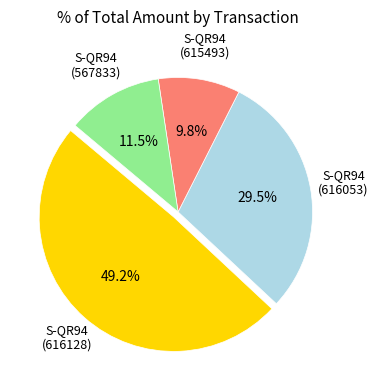

How many segments does this pie chart have?

4